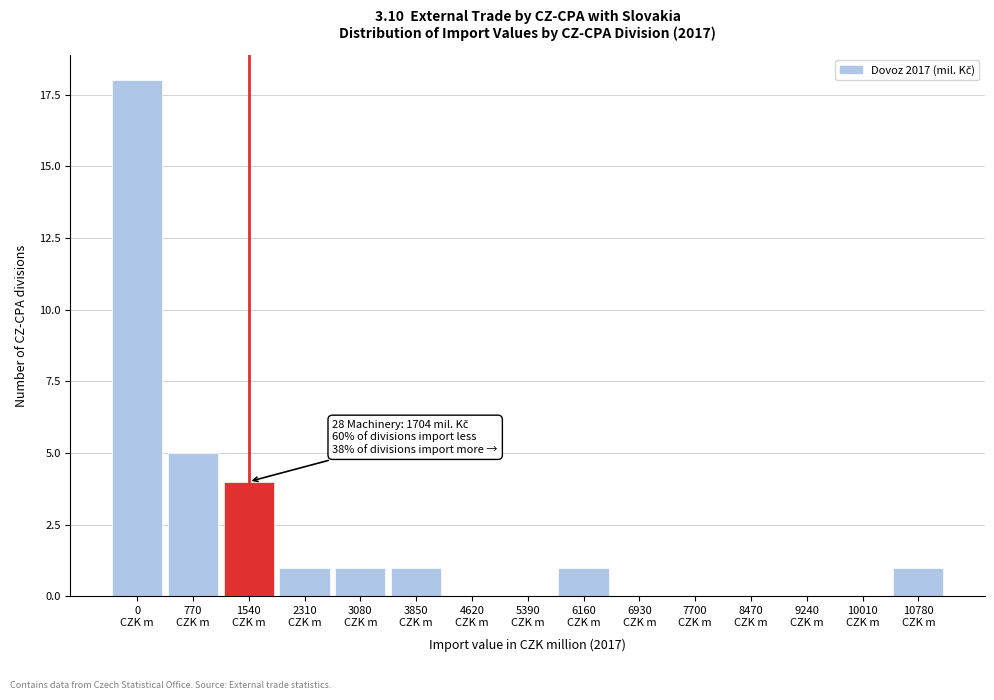

What is the greatest value displayed?

18